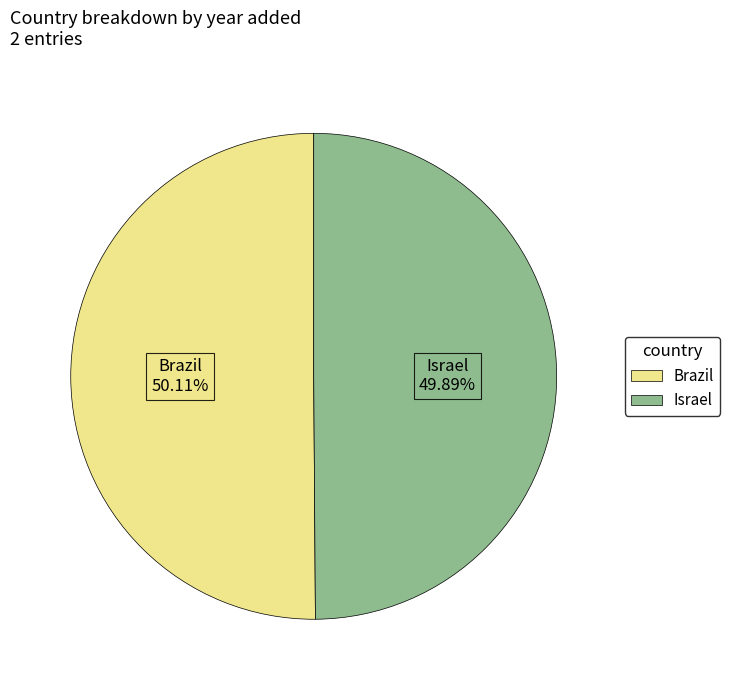

Count the number of slices in the pie.

2